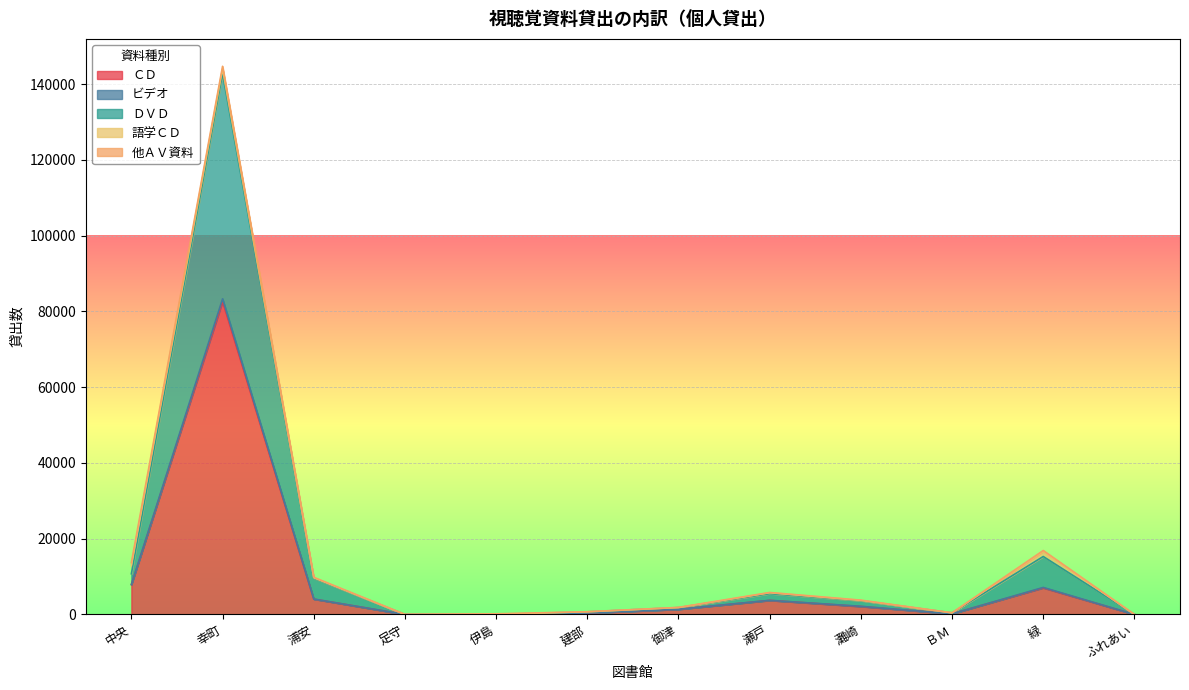

At which category is the sum across all series the highest?

幸町